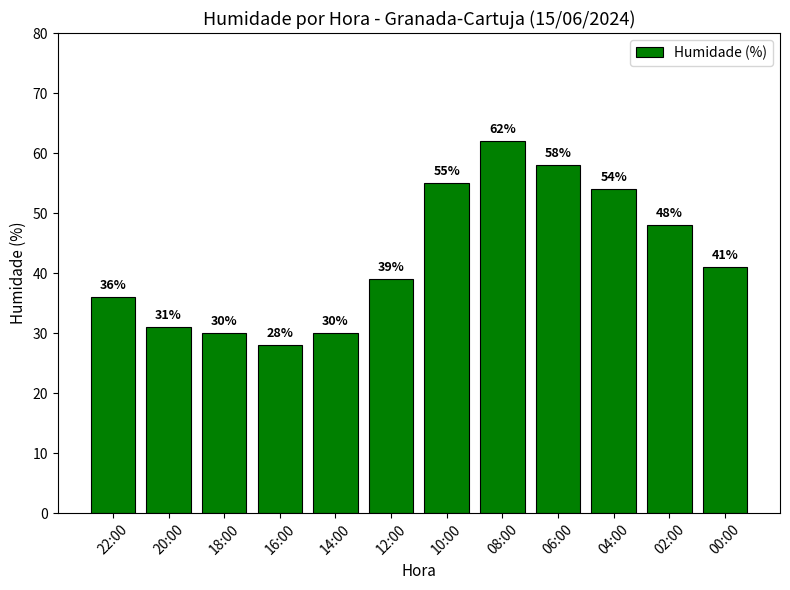

Reading left to right, list all the values displayed in this chart.

22:00=36	20:00=31	18:00=30	16:00=28	14:00=30	12:00=39	10:00=55	08:00=62	06:00=58	04:00=54	02:00=48	00:00=41